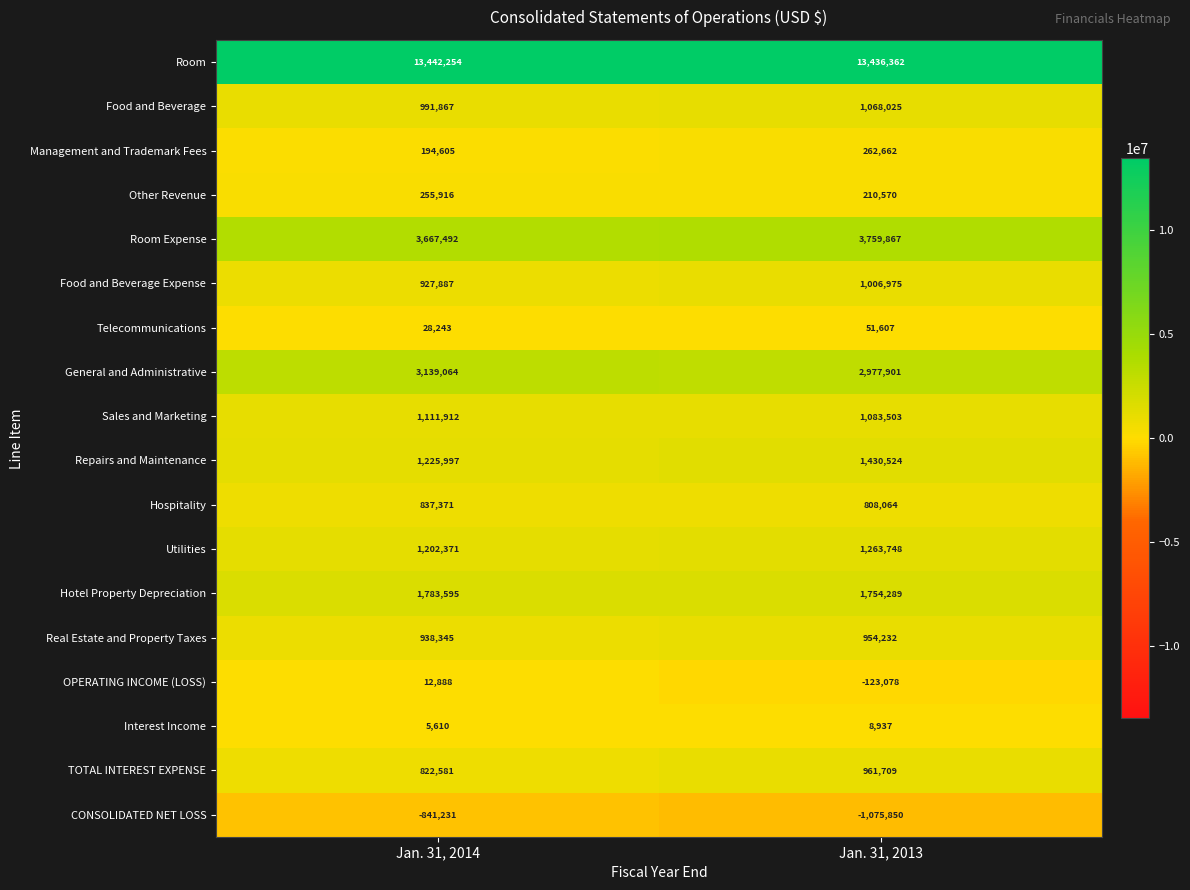

Count the number of data series in this chart.

18